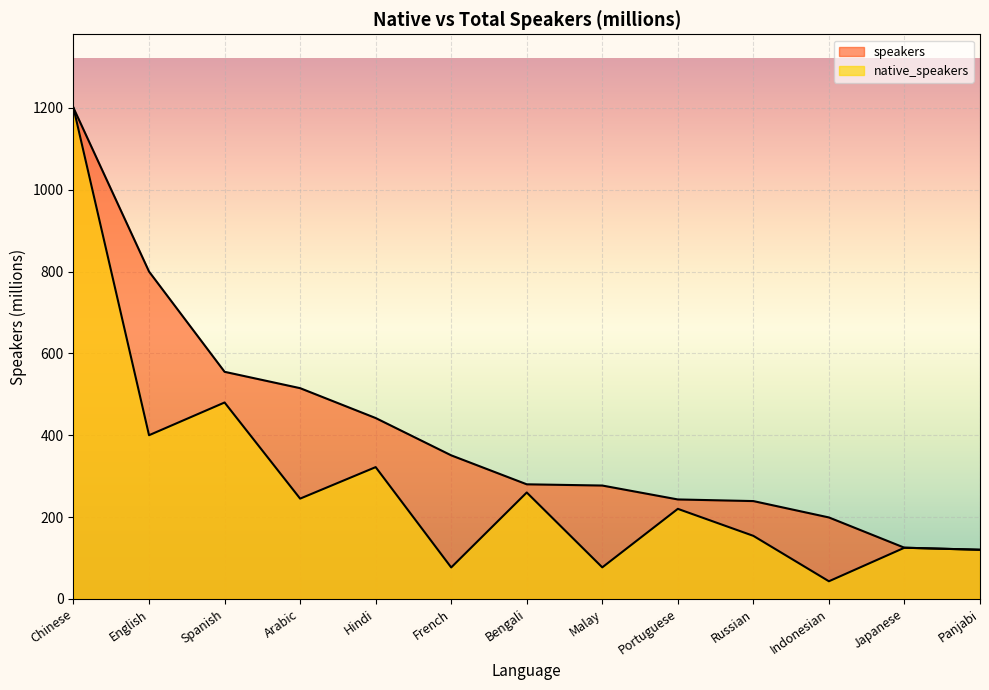

How many values exceed 220?

6